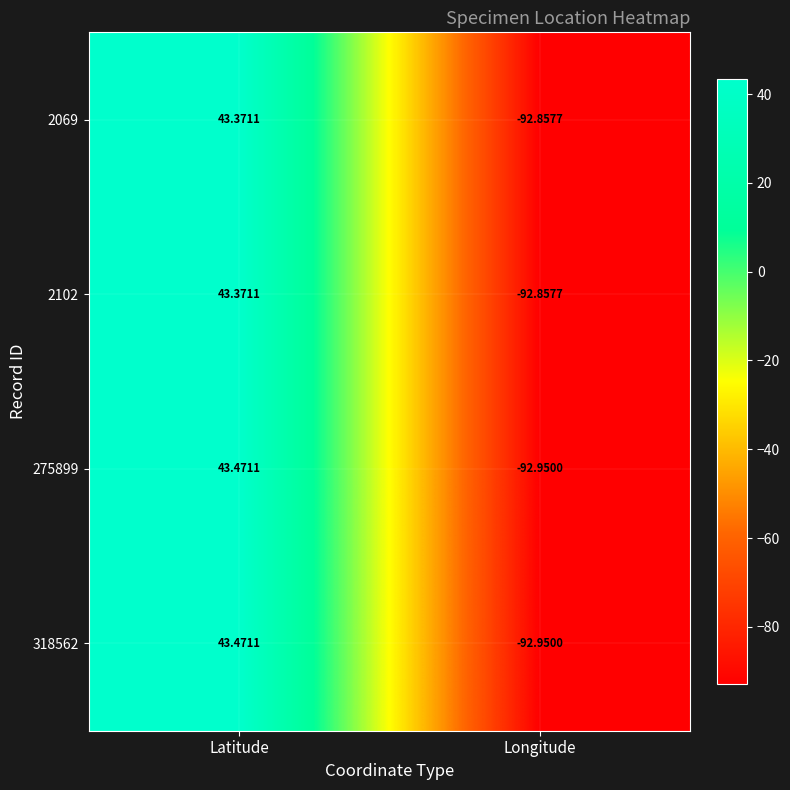

List the labels in order of 2102 value, largest first.

Latitude, Longitude